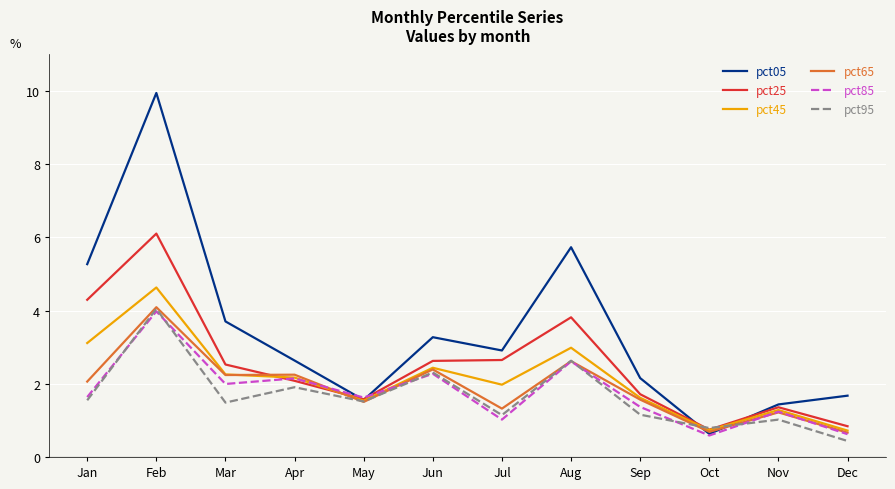

At which category does the chart reach its minimum across all series?

Dec